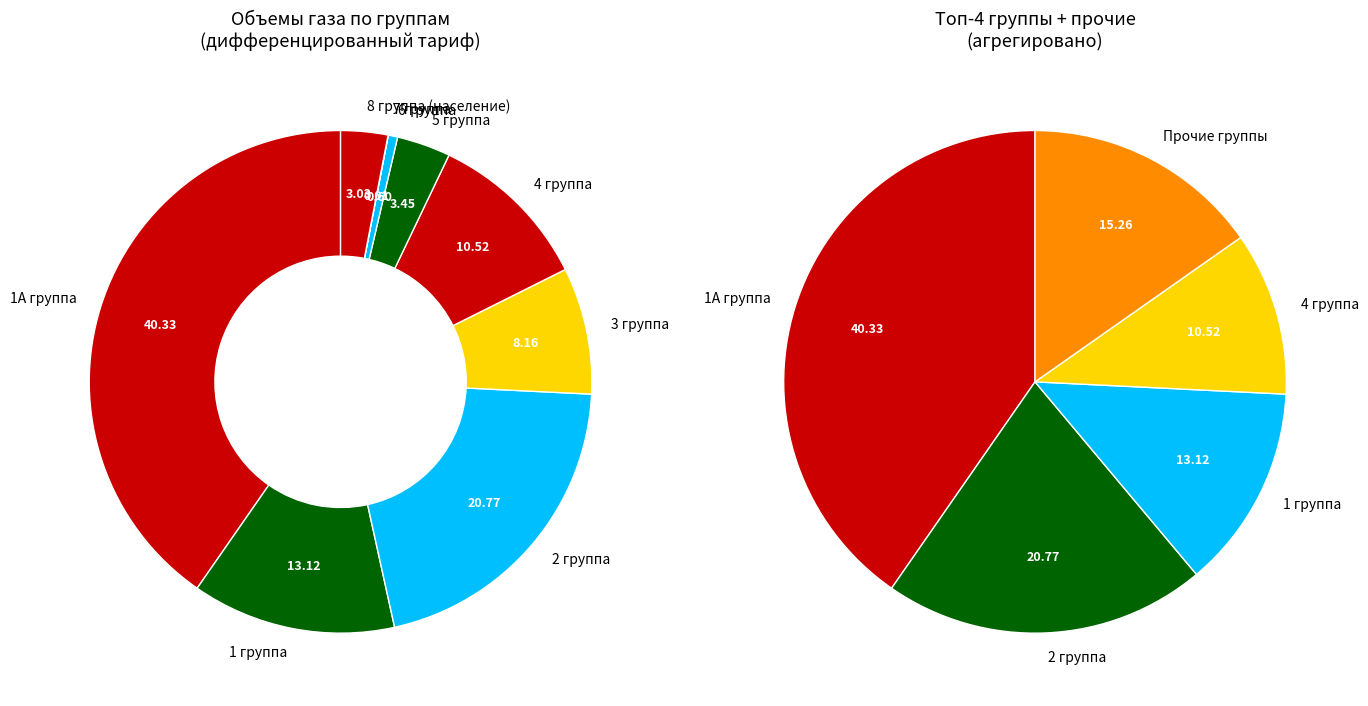

What is the total percentage of 8 группа (население) and 5 группа?

6.5%